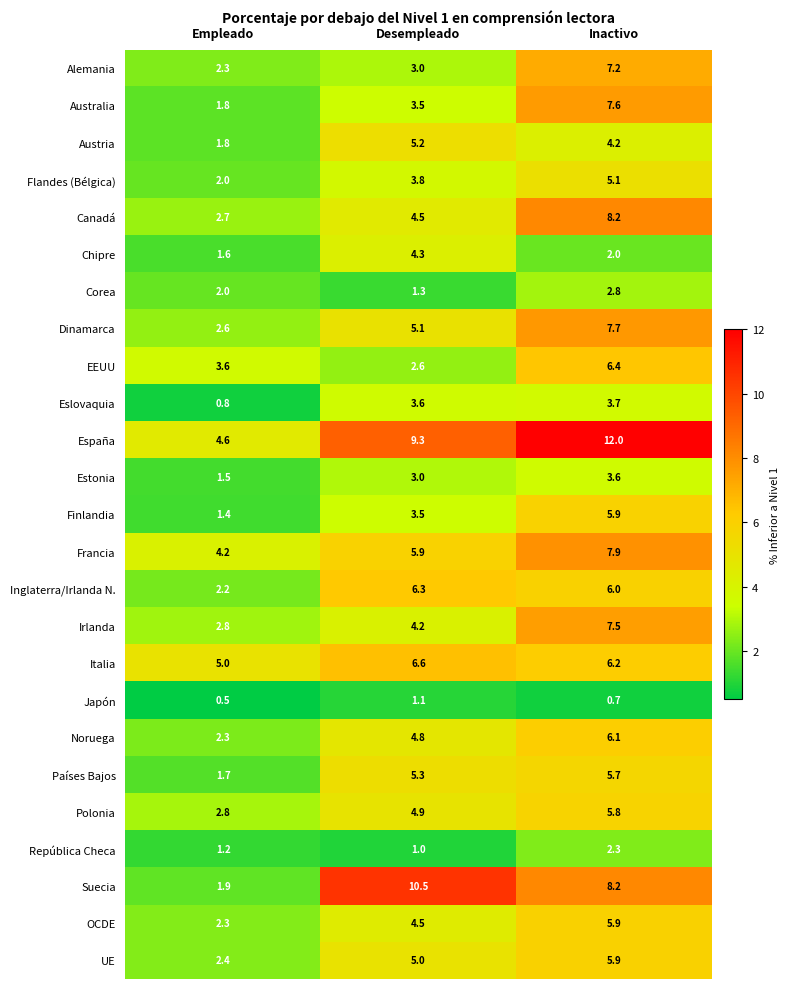

What is the average value of the Flandes (Bélgica) series?

3.6